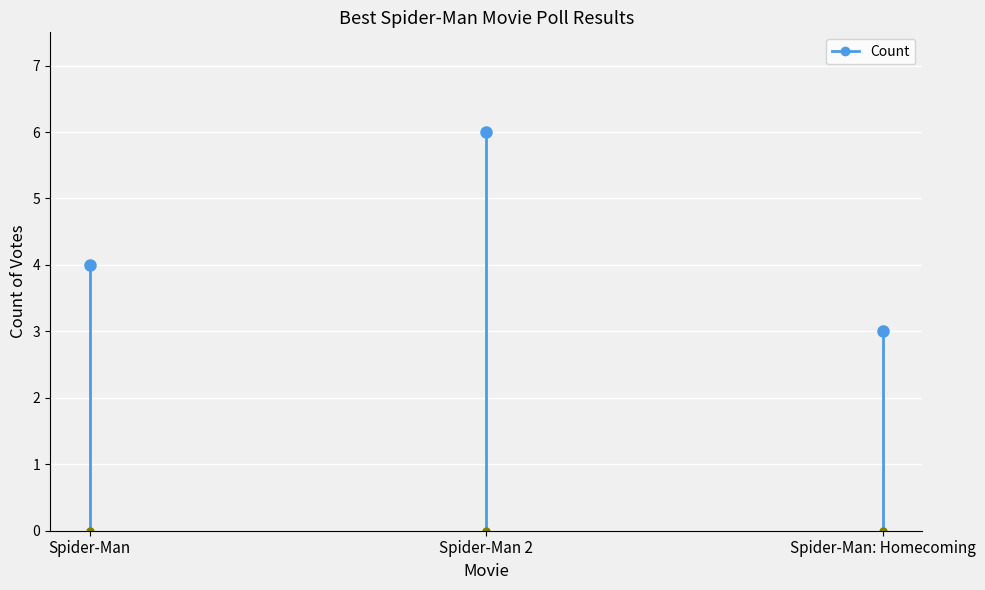

What is the label of the 2nd point from the right?

Spider-Man 2